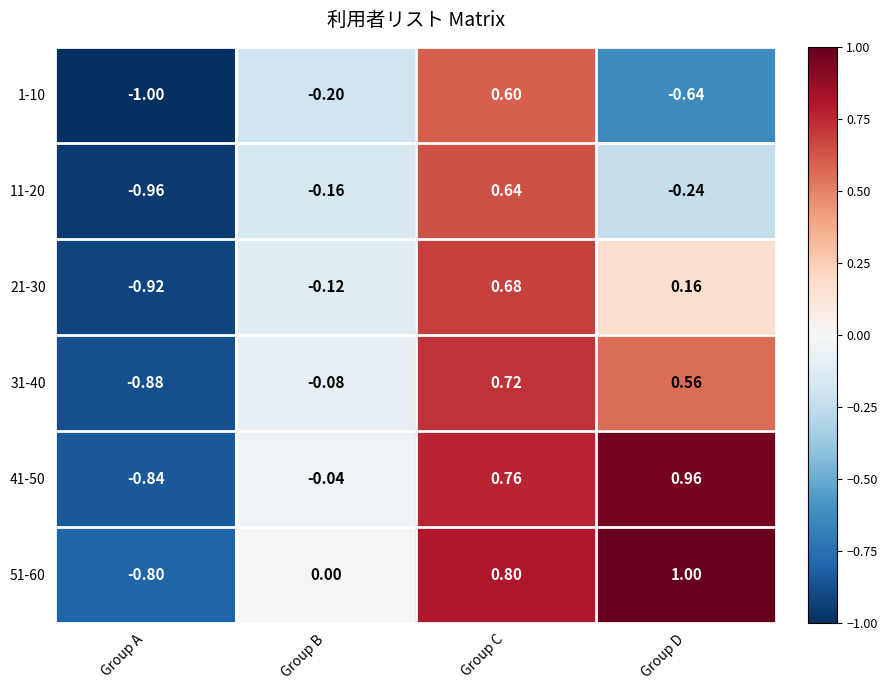

Where is 41-50 nearest to the value 0?

Group B